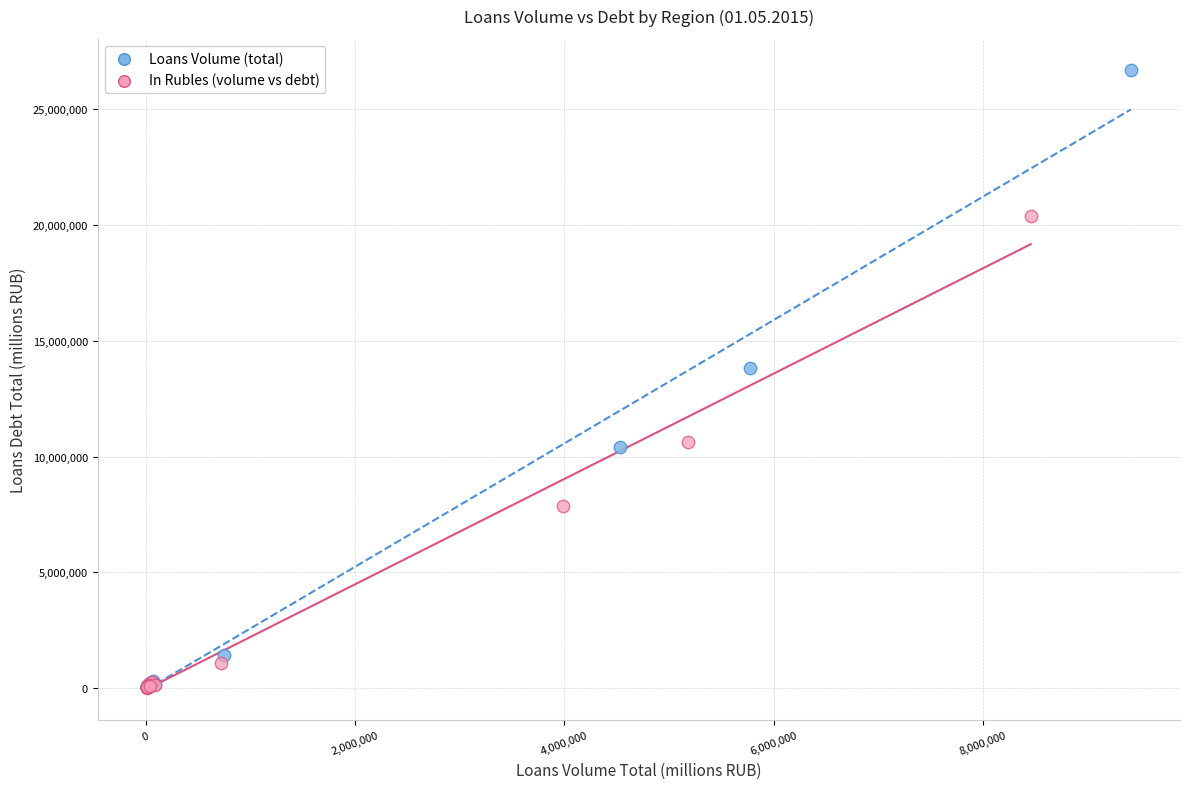

What are all the series names shown in the legend?

Loans Volume (total), In Rubles (volume vs debt)